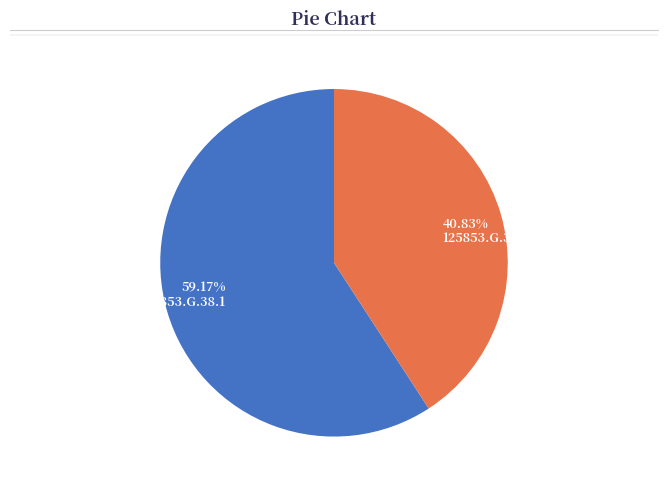

How many slices are in this pie chart?

2